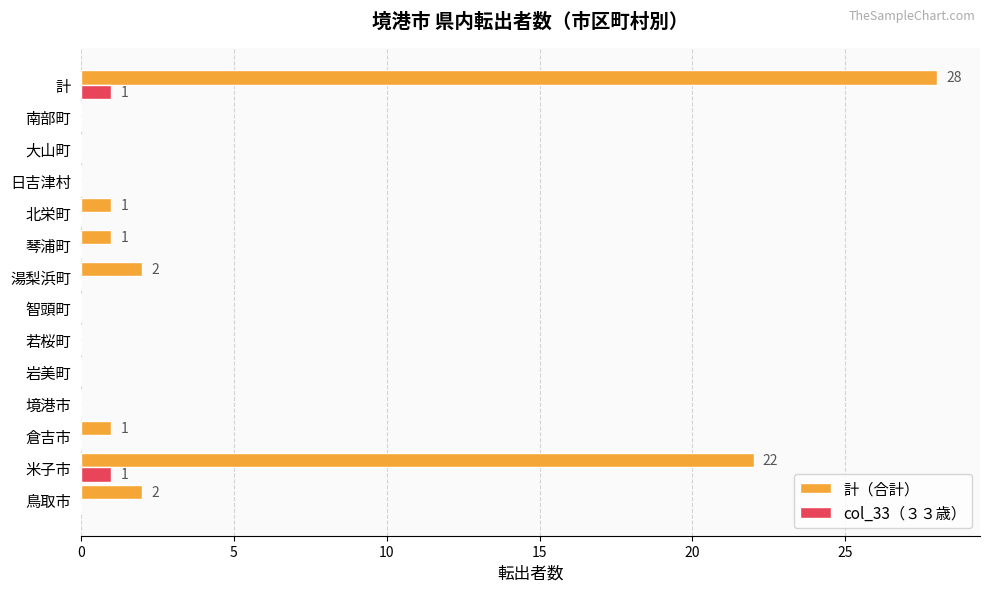

At which category is the sum across all series the highest?

計